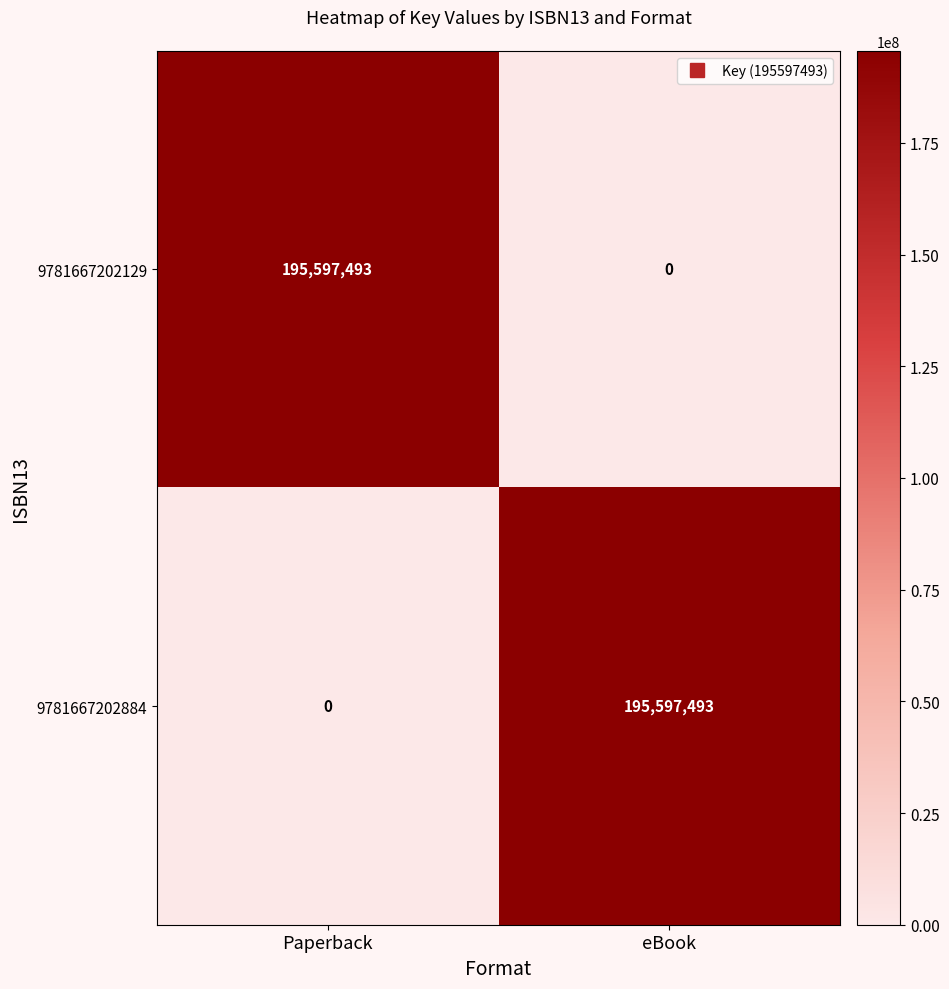

The 9781667202129 series shows 123370627 at eBook. True or false?

False